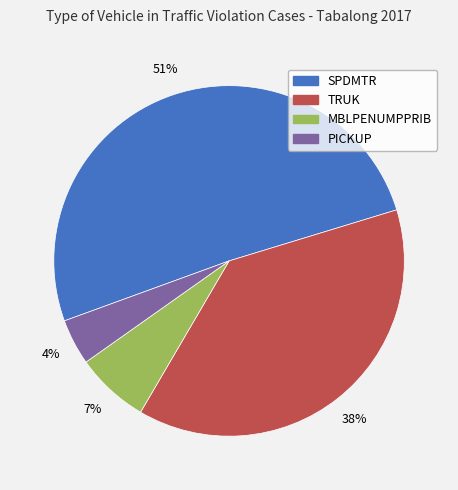

Rank the categories by value from highest to lowest.

SPDMTR, TRUK, MBLPENUMPPRIB, PICKUP